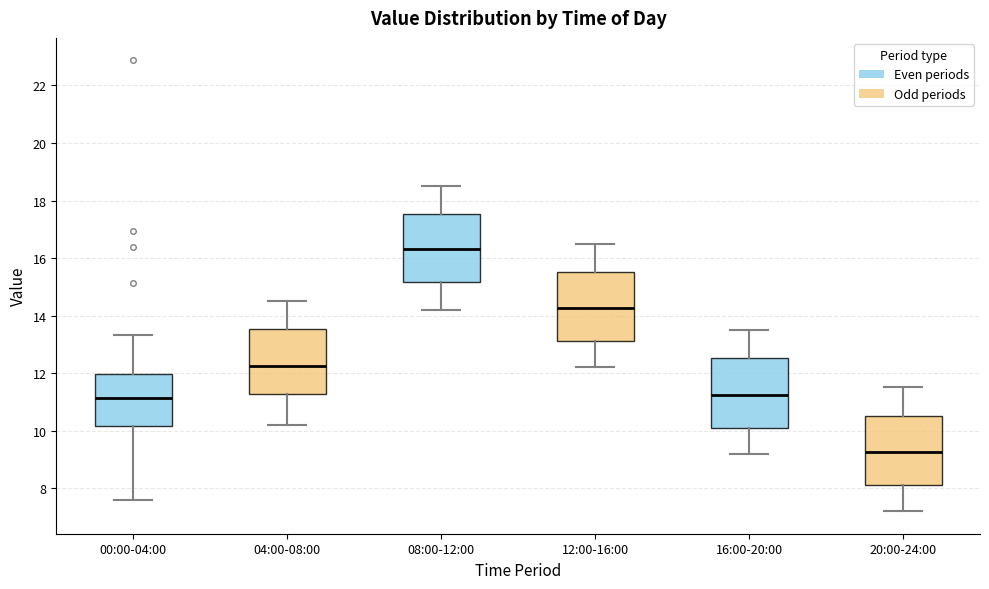

Which box has the lowest median line?

20:00-24:00